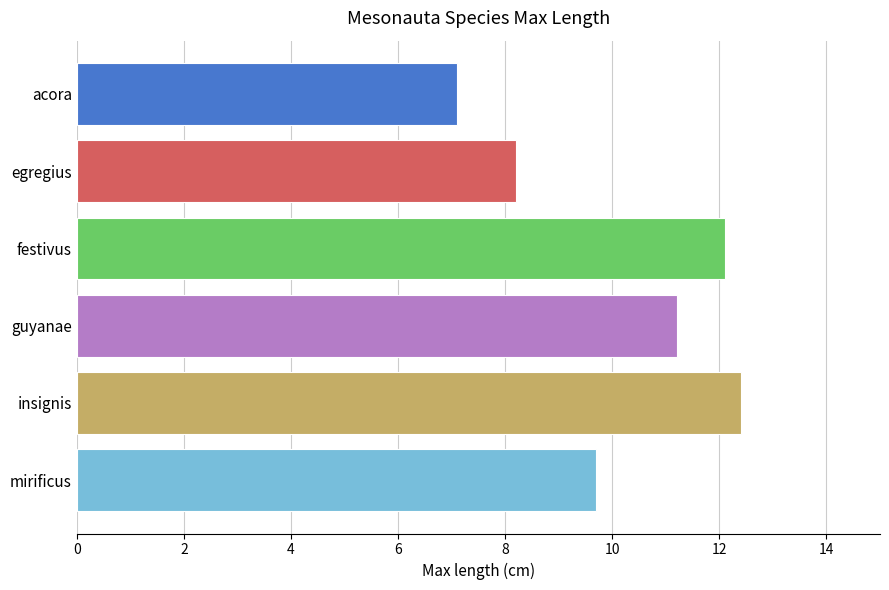

Between mirificus and insignis, which is larger?

insignis